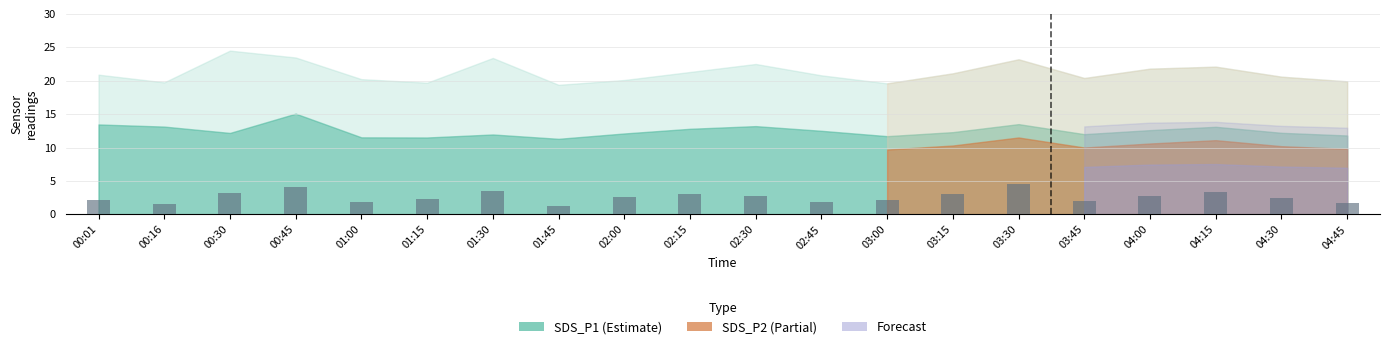

What is the ratio of the value at 04:00 to the value at 01:30?

0.8